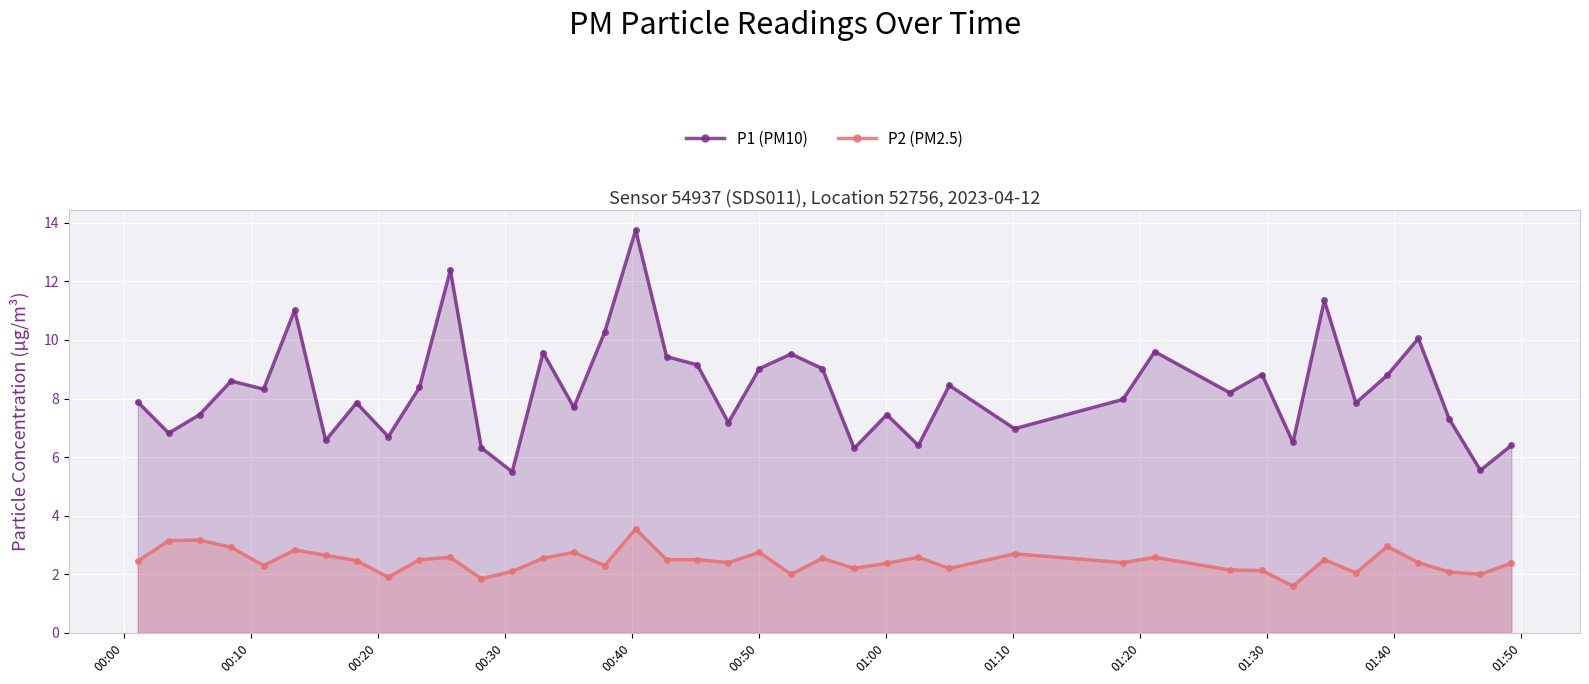

How many interior local peaks does the P1 (PM10) series have?

13